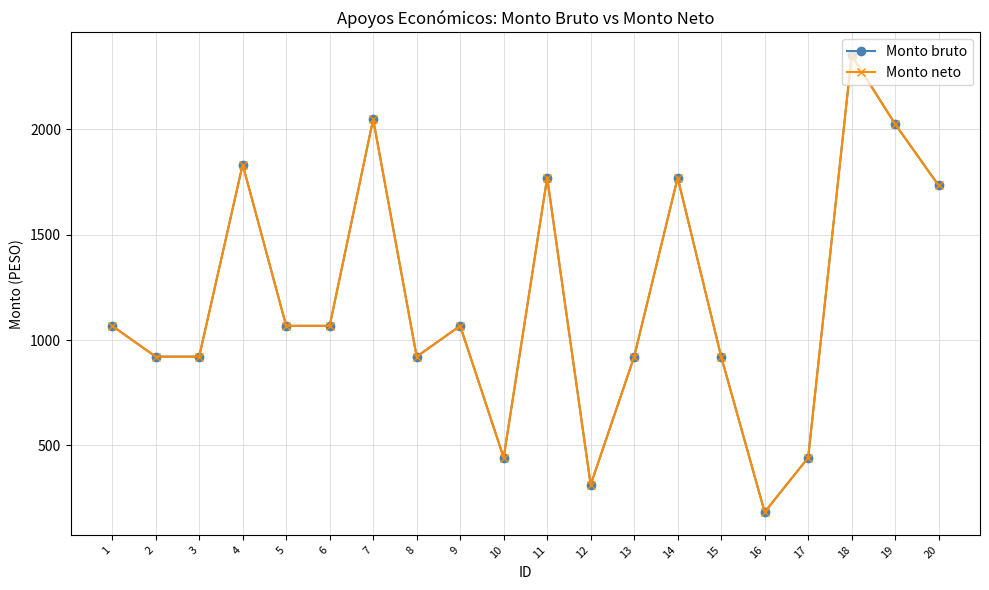

Rank the series at 12 from lowest to highest value.

Monto bruto, Monto neto